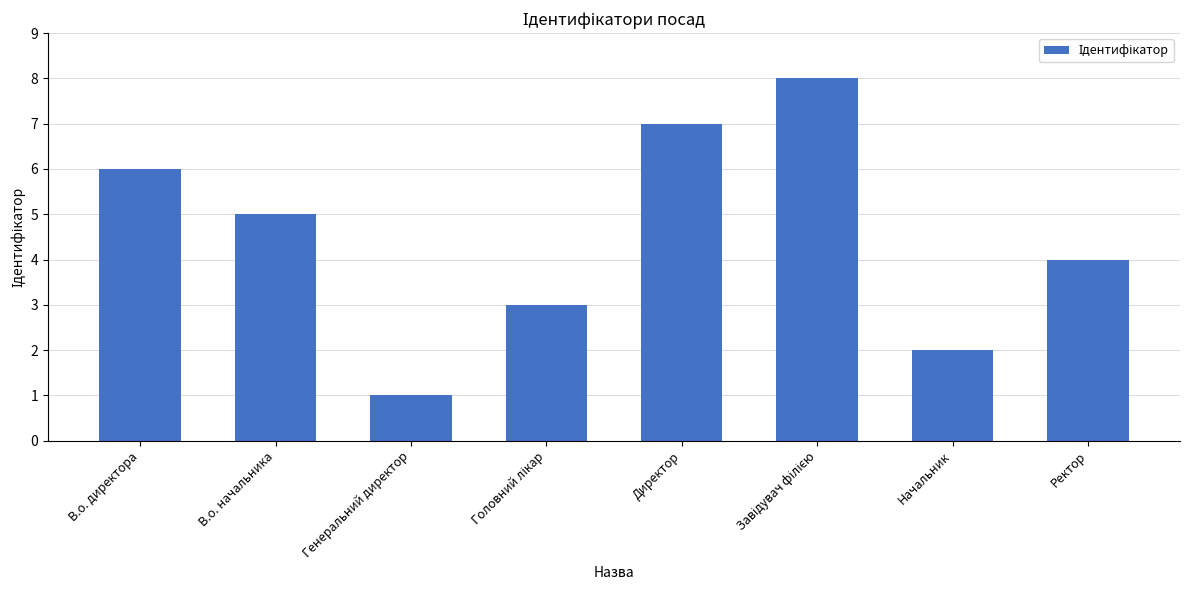

Reading left to right, transcribe all the data shown in this chart.

6	5	1	3	7	8	2	4